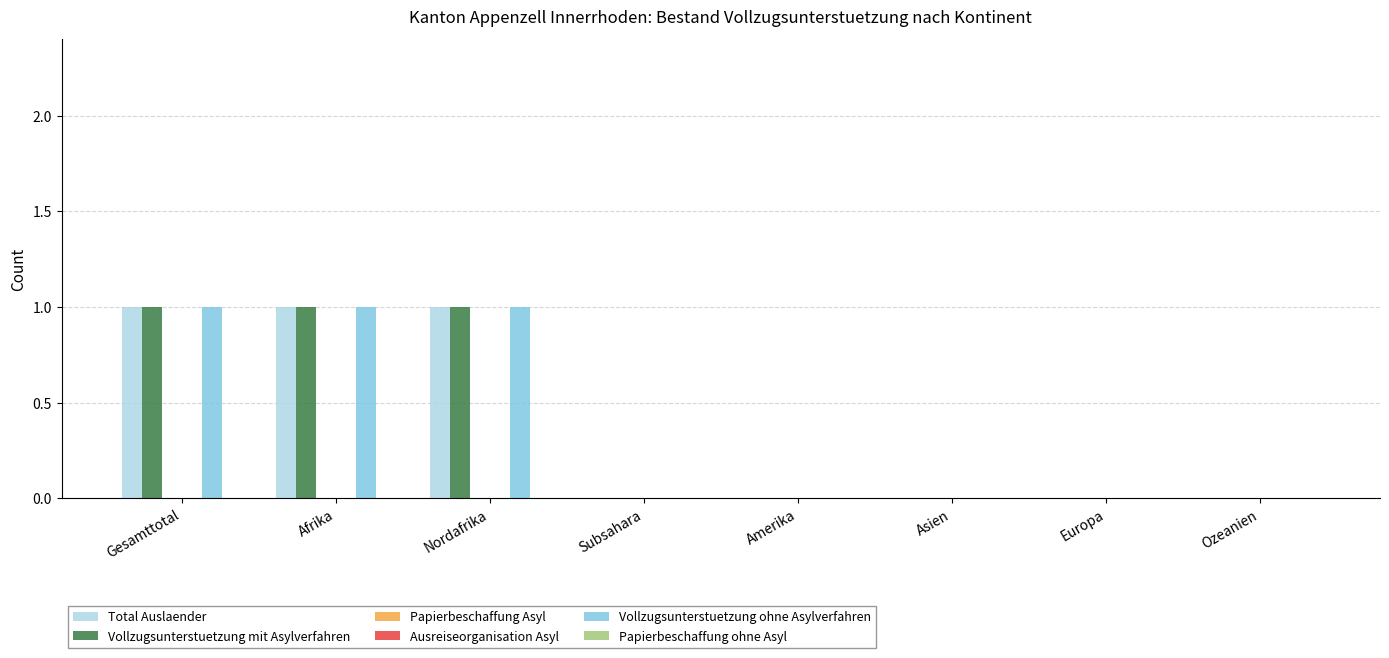

List the labels in order of Papierbeschaffung Asyl value, smallest first.

Gesamttotal, Afrika, Nordafrika, Subsahara, Amerika, Asien, Europa, Ozeanien